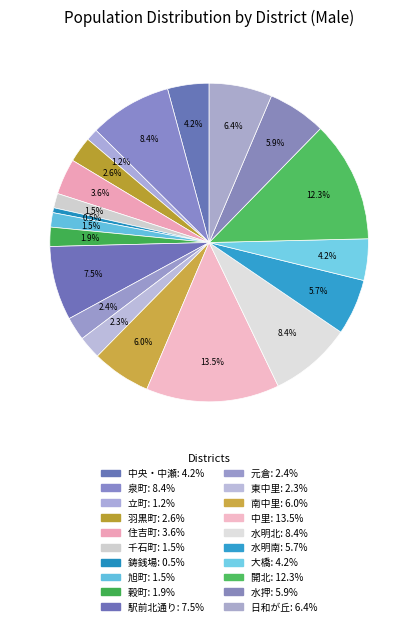

Combined, what portion of the pie is 穀町 and 東中里?

4.3%